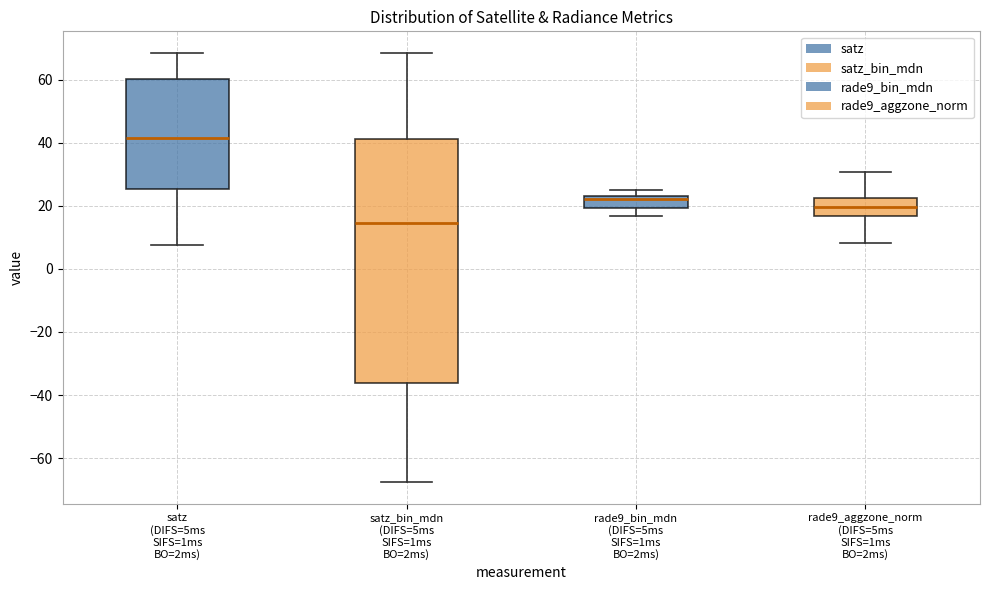

Reading left to right, transcribe this box plot: for each box, give where its median line is, the range the box spans, and where its two whiskers end, as read against the y-axis. The values are not printed on the chart, so give them approximately, as read against the axis.

satz (DIFS=5ms SIFS=1ms BO=2ms): median 42, box 26 to 60, whiskers 8 to 68
satz_bin_mdn (DIFS=5ms SIFS=1ms BO=2ms): median 14, box -36 to 42, whiskers -68 to 68
rade9_bin_mdn (DIFS=5ms SIFS=1ms BO=2ms): median 22, box 20 to 24, whiskers 16 to 26
rade9_aggzone_norm (DIFS=5ms SIFS=1ms BO=2ms): median 20, box 16 to 22, whiskers 8 to 30